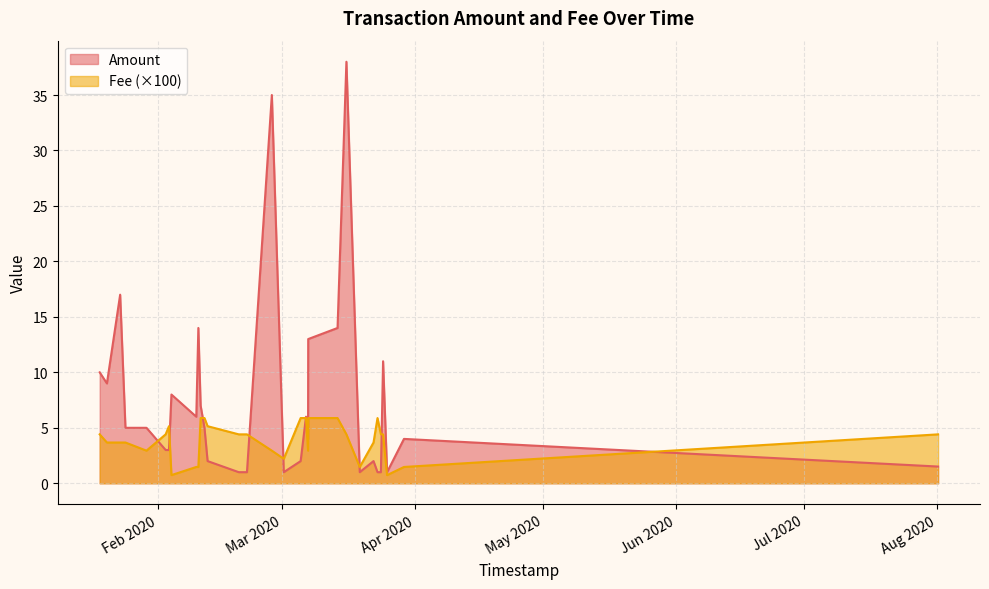

Which series has the largest range (max minus min)?

Amount